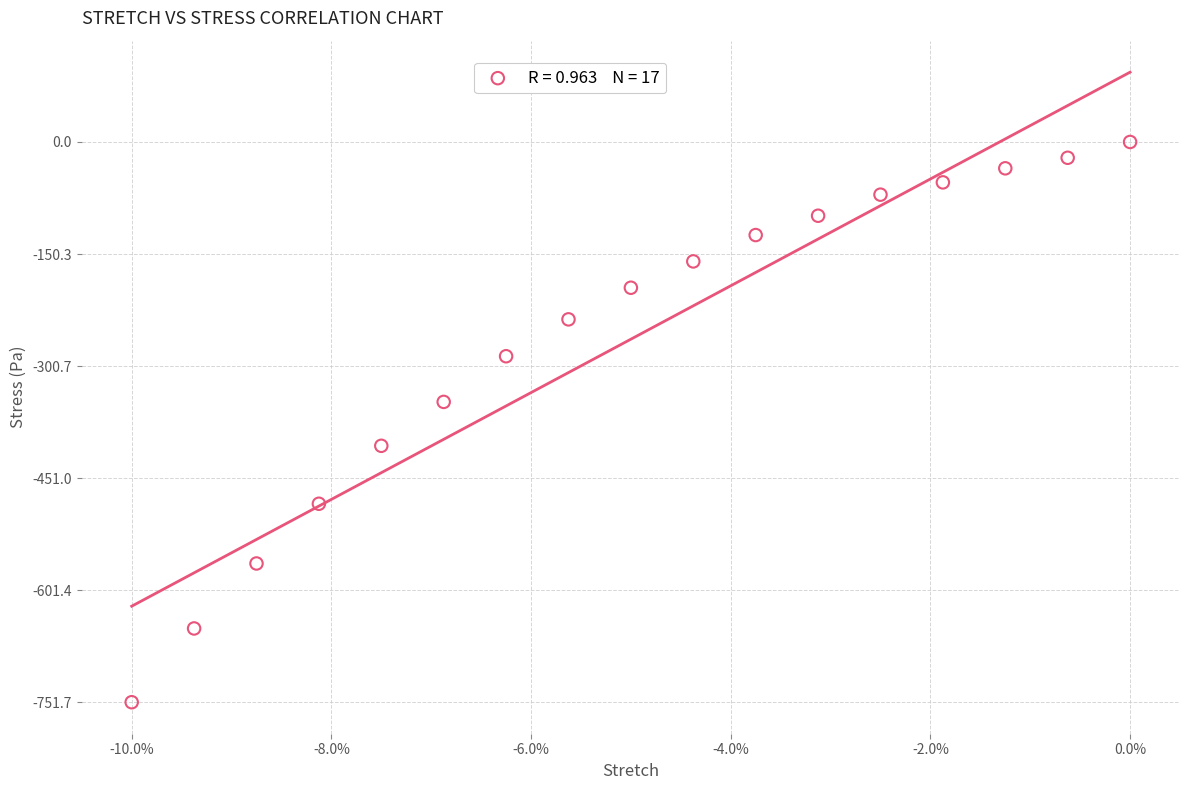

What is the range of Y values (max minus min)?

751.7